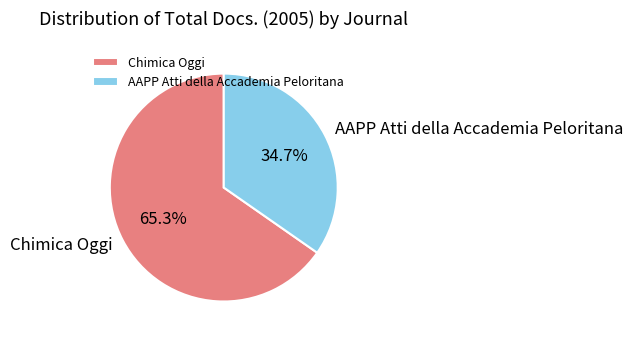

The Chimica Oggi slice represents 65% of the pie. True or false?

True